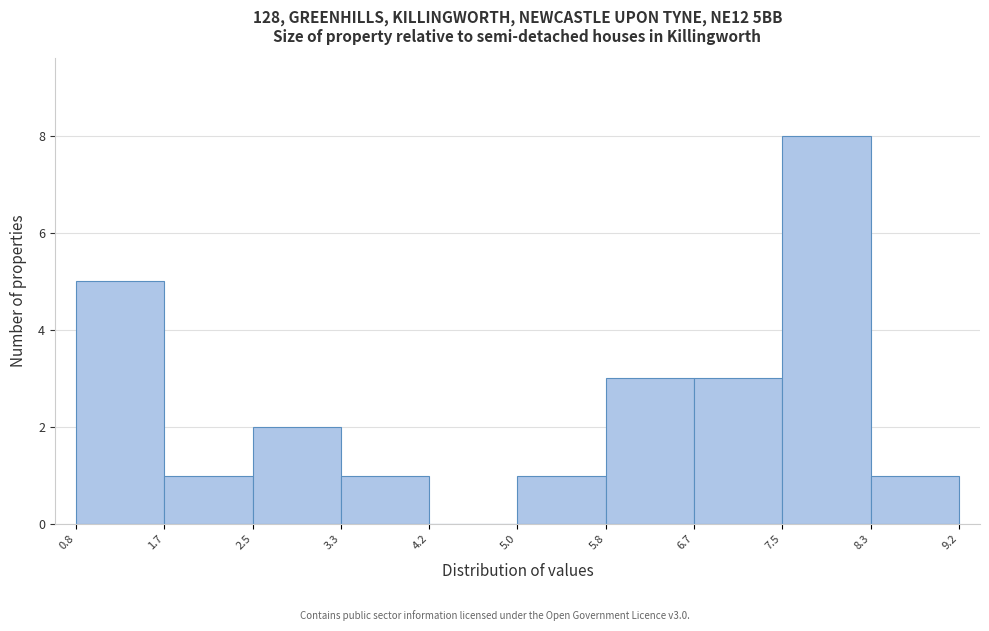

Reading left to right, list every bar in this chart as the range it spans on the x-axis followed by its height. The values are not printed on the chart, so give them approximately, as read against the axis.

0.8 to 1.7: 5
1.7 to 2.5: 1
2.5 to 3.3: 2
3.3 to 4.2: 1
4.2 to 5.0: 0
5.0 to 5.8: 1
5.8 to 6.7: 3
6.7 to 7.5: 3
7.5 to 8.3: 8
8.3 to 9.2: 1